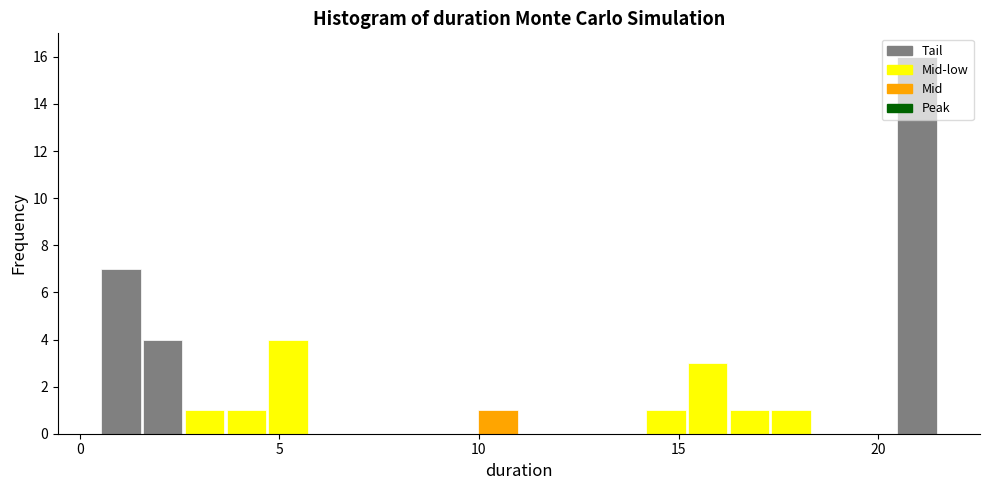

Around what value on the x-axis is the tallest bar? Give the approximate position of its centre, as read against the axis.

21.0